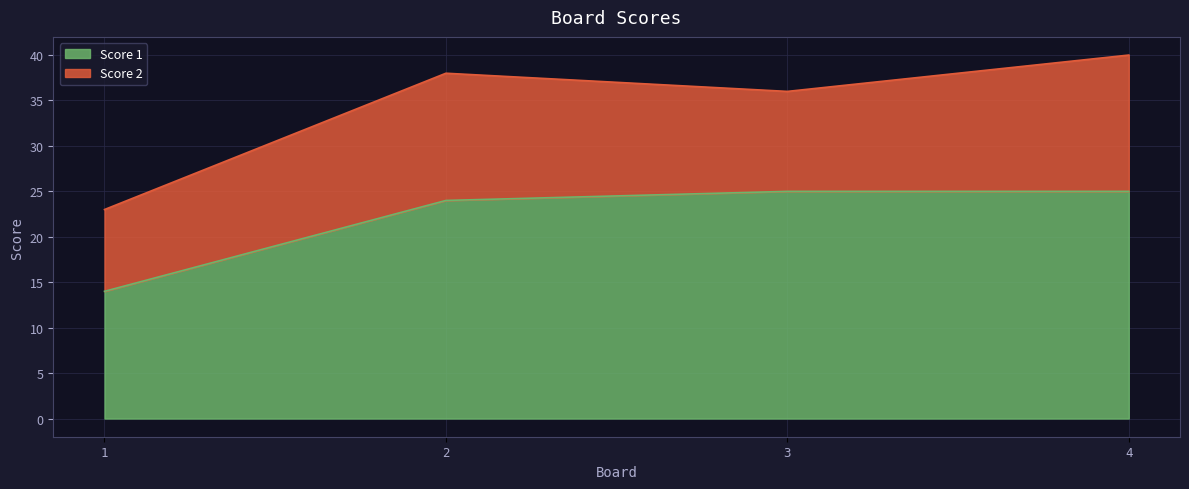

How many categories are shown in the chart?

4